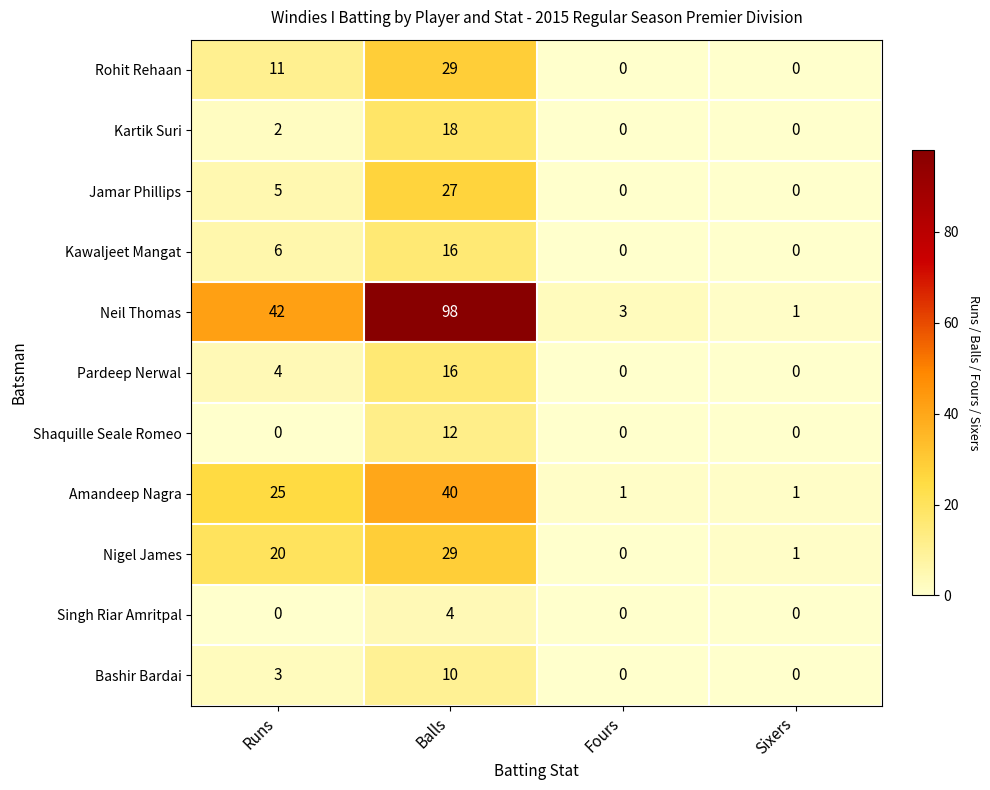

Where is Kawaljeet Mangat nearest to the value 8?

Runs